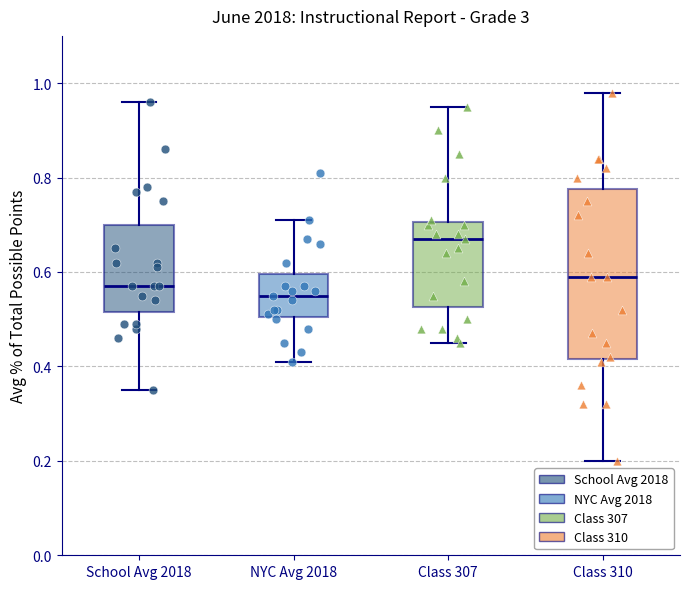

Reading left to right, transcribe this box plot: for each box, give where its median line is, the range the box spans, and where its two whiskers end, as read against the y-axis. The values are not printed on the chart, so give them approximately, as read against the axis.

School Avg 2018: median 0.58, box 0.52 to 0.70, whiskers 0.36 to 0.96
NYC Avg 2018: median 0.56, box 0.50 to 0.60, whiskers 0.42 to 0.72
Class 307: median 0.68, box 0.52 to 0.70, whiskers 0.46 to 0.96
Class 310: median 0.60, box 0.42 to 0.78, whiskers 0.20 to 0.98